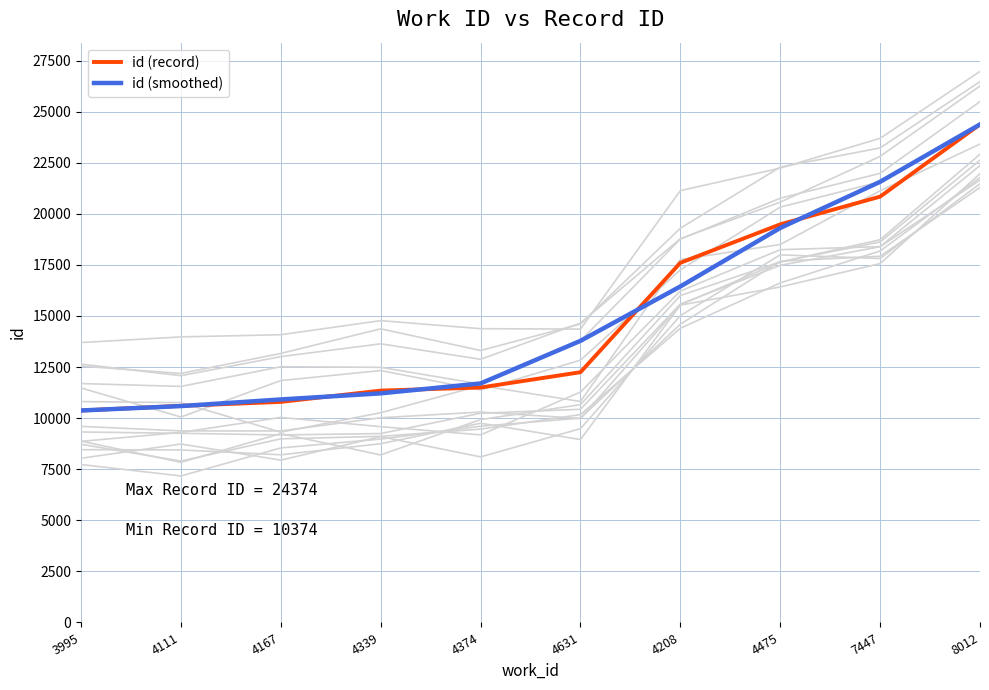

What is the maximum value shown in the chart?

24374.0